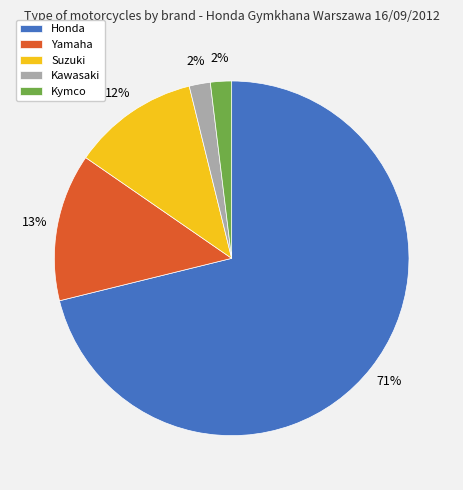

To the nearest percent, what is the average slice percentage?

20%